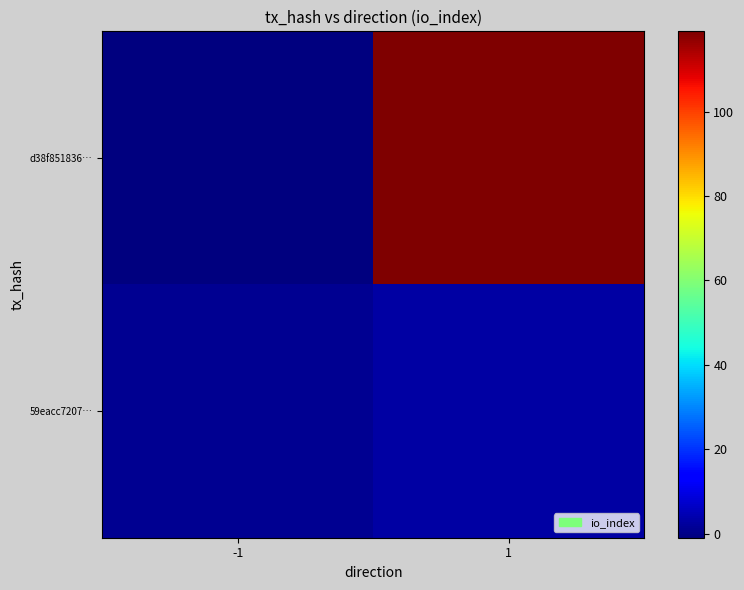

At which category does the chart reach its peak across all series?

1